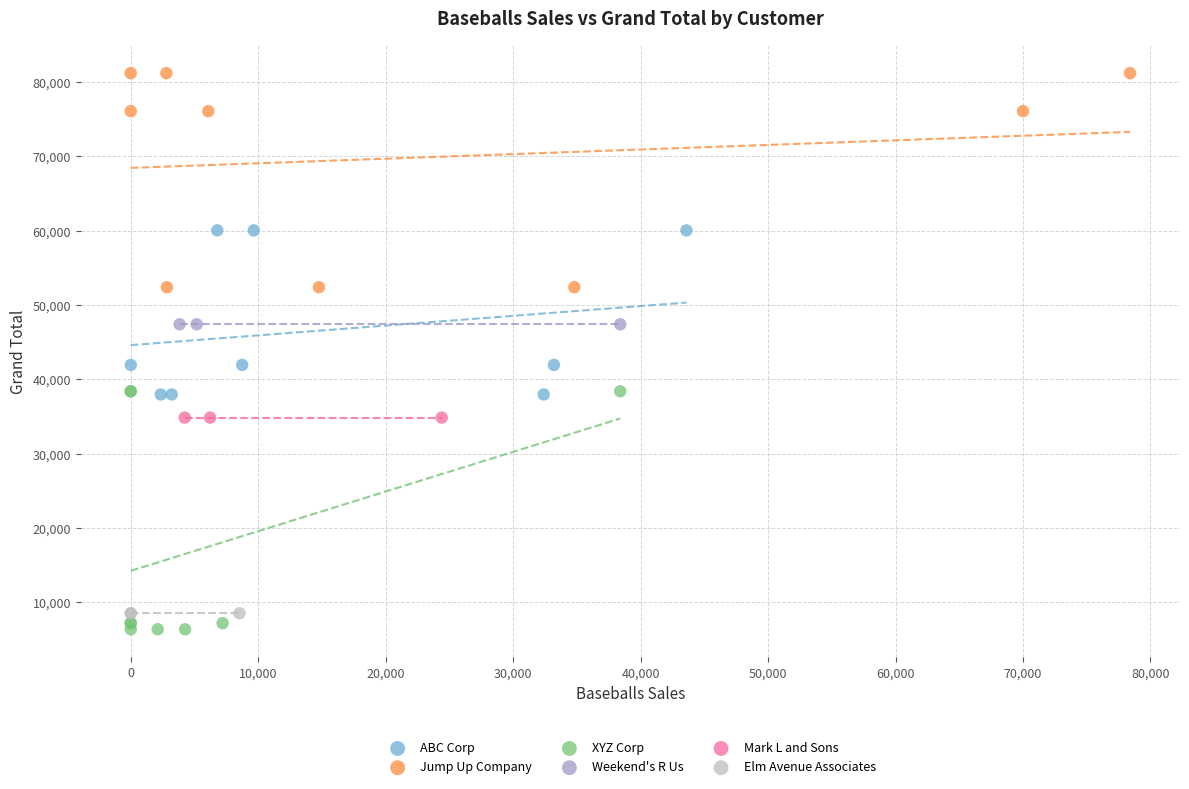

What are all the series names shown in the legend?

ABC Corp, Jump Up Company, XYZ Corp, Weekend's R Us, Mark L and Sons, Elm Avenue Associates